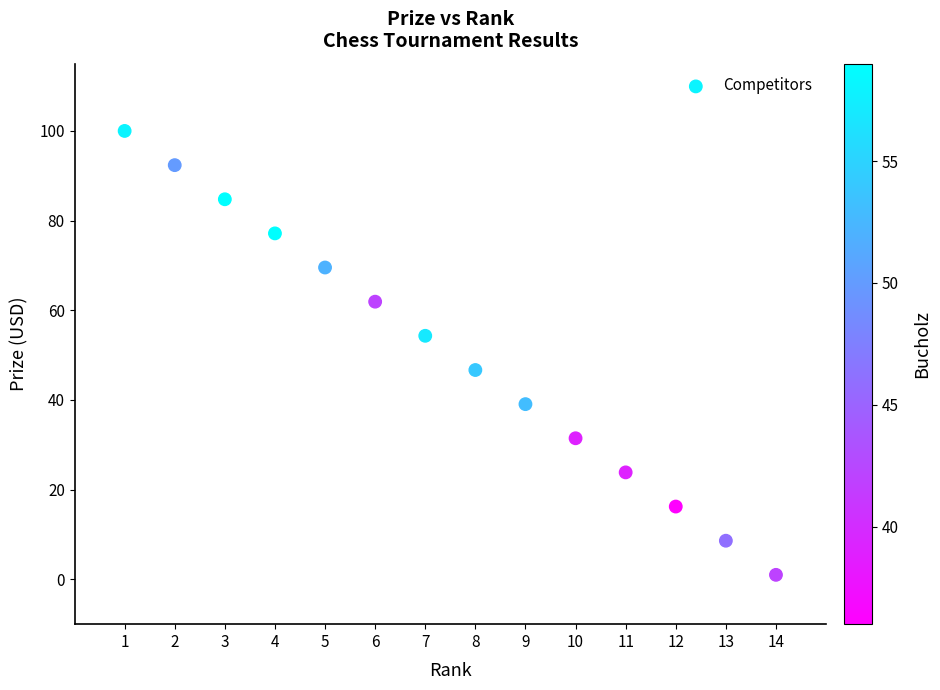

What is the range of Y values (max minus min)?

99.0